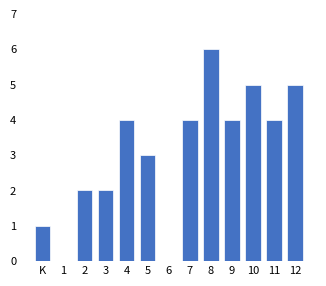

Reading left to right, what are all the values shown in this chart?

K=1	1=0	2=2	3=2	4=4	5=3	6=0	7=4	8=6	9=4	10=5	11=4	12=5